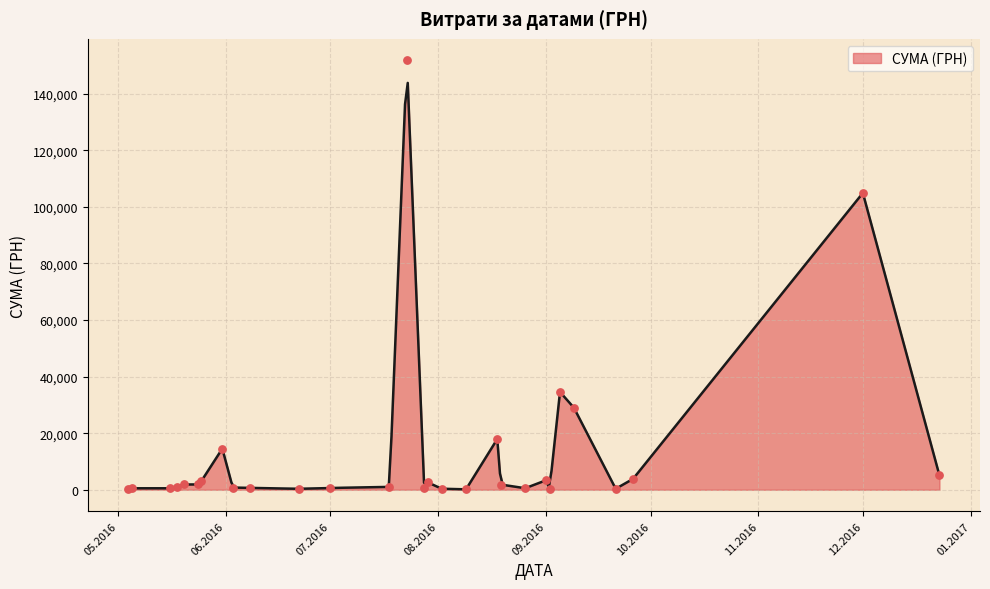

What is the change in value from 02.08.2016 to 04.05.2016?

+250.5